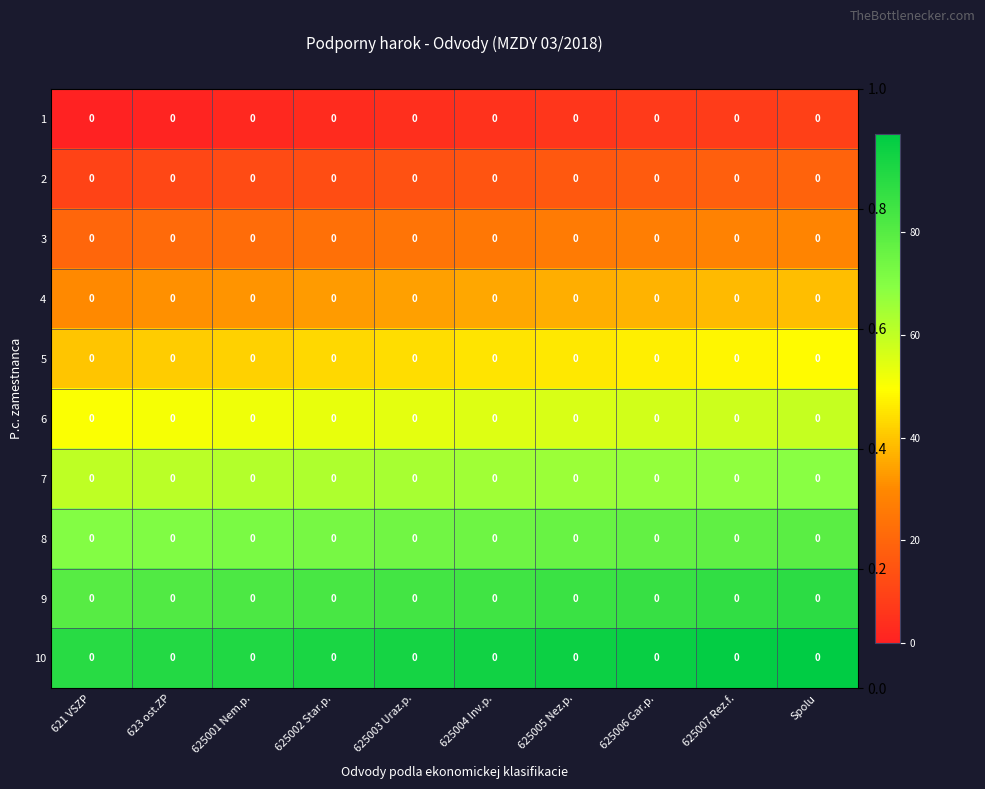

At which category is the sum across all series the highest?

Spolu